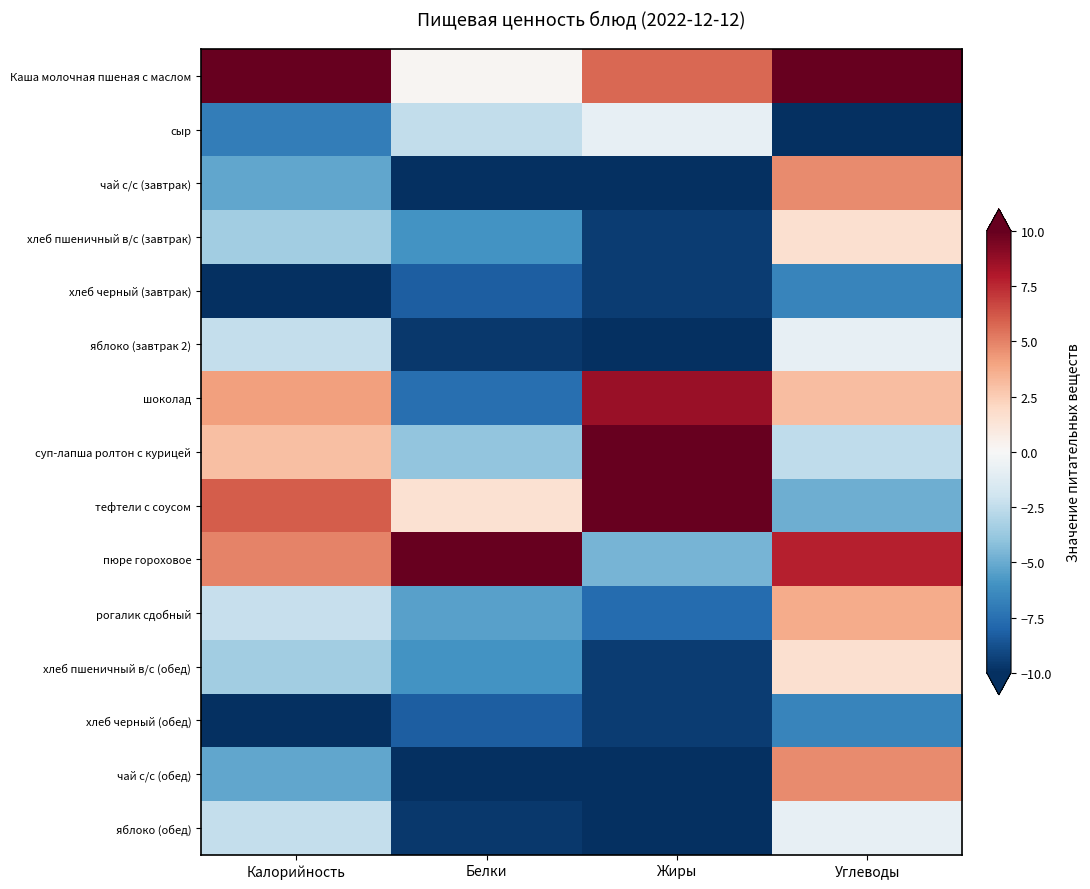

Reading left to right, list all the values displayed in this chart.

Каша молочная пшеная с маслом: Калорийность=10.0	Белки=0.2	Жиры=5.7	Углеводы=10.0
сыр: Калорийность=-6.9	Белки=-2.5	Жиры=-0.8	Углеводы=-10.0
чай с/с (завтрак): Калорийность=-5.2	Белки=-10.0	Жиры=-10.0	Углеводы=4.7
хлеб пшеничный в/с (завтрак): Калорийность=-3.5	Белки=-6.0	Жиры=-9.5	Углеводы=1.6
хлеб черный (завтрак): Калорийность=-10.0	Белки=-8.2	Жиры=-9.5	Углеводы=-6.6
яблоко (завтрак 2): Калорийность=-2.4	Белки=-9.6	Жиры=-10.0	Углеводы=-0.8
шоколад: Калорийность=4.1	Белки=-7.6	Жиры=8.7	Углеводы=3.1
суп-лапша ролтон с курицей: Калорийность=3.0	Белки=-3.9	Жиры=10.0	Углеводы=-2.5
тефтели с соусом: Калорийность=6.0	Белки=1.5	Жиры=10.0	Углеводы=-4.9
пюре гороховое: Калорийность=5.0	Белки=10.0	Жиры=-4.7	Углеводы=7.8
рогалик сдобный: Калорийность=-2.3	Белки=-5.4	Жиры=-7.7	Углеводы=3.7
хлеб пшеничный в/с (обед): Калорийность=-3.5	Белки=-6.0	Жиры=-9.5	Углеводы=1.6
хлеб черный (обед): Калорийность=-10.0	Белки=-8.2	Жиры=-9.5	Углеводы=-6.6
чай с/с (обед): Калорийность=-5.2	Белки=-10.0	Жиры=-10.0	Углеводы=4.7
яблоко (обед): Калорийность=-2.4	Белки=-9.6	Жиры=-10.0	Углеводы=-0.8